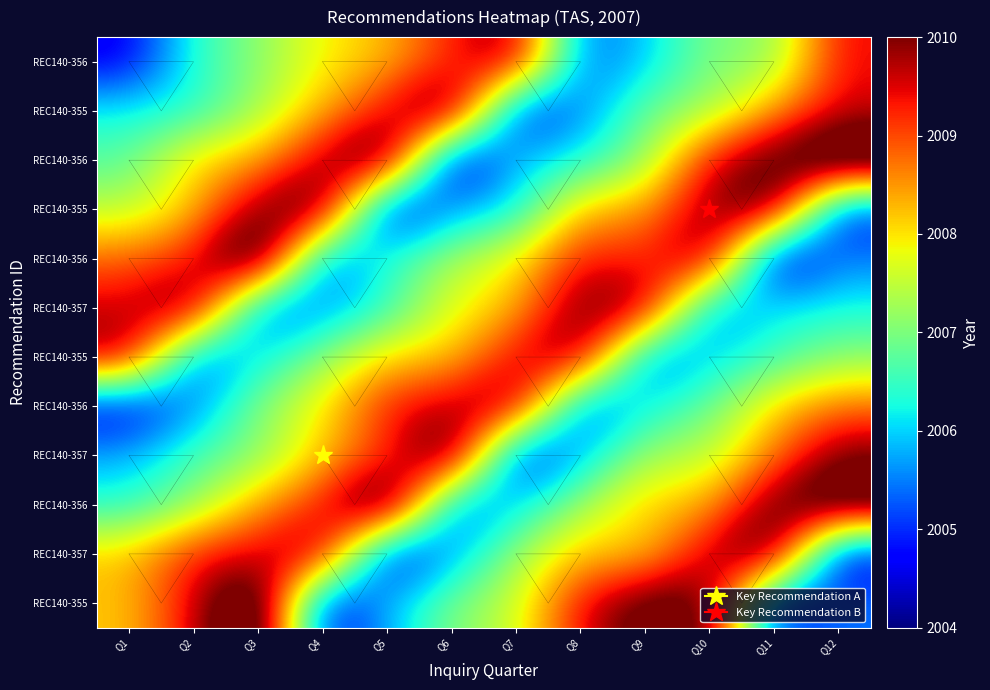

Which category has the highest value across all series?

Q3